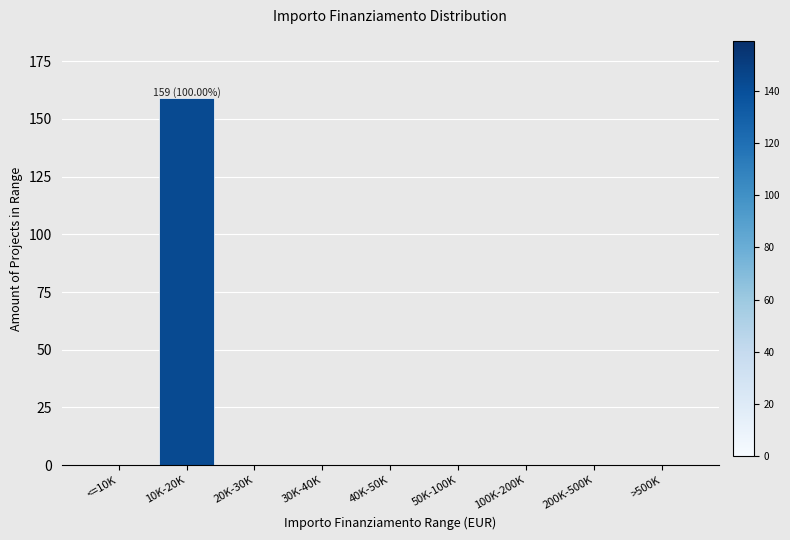

Reading left to right, list all the values displayed in this chart.

<=10K=0	10K-20K=159	20K-30K=0	30K-40K=0	40K-50K=0	50K-100K=0	100K-200K=0	200K-500K=0	>500K=0